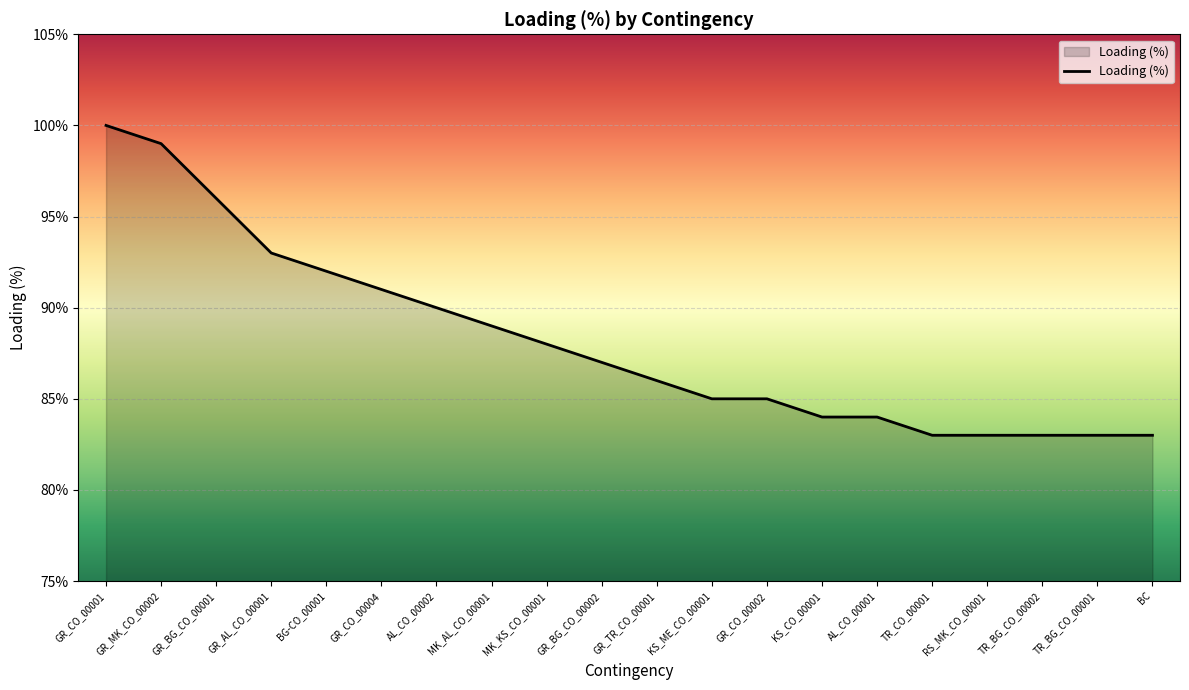

What is the greatest value displayed?

100